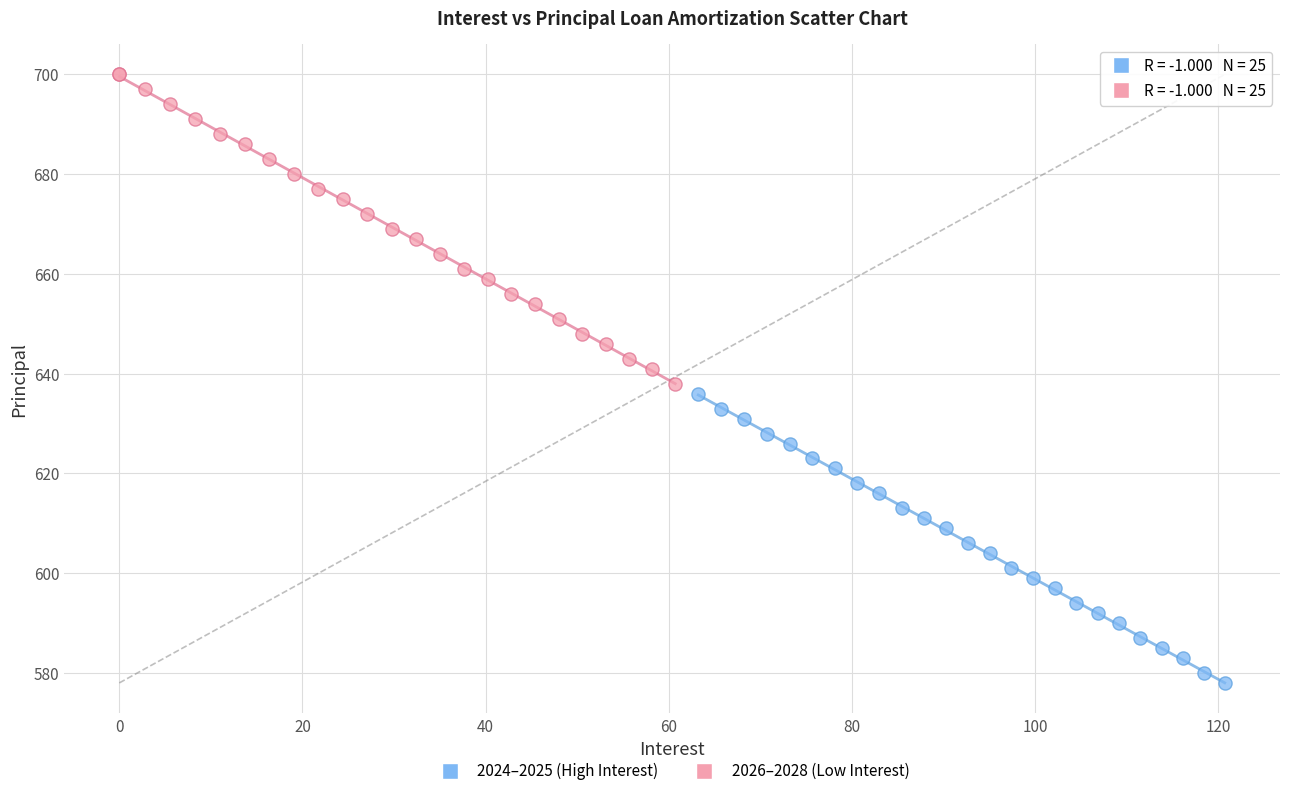

Which series has the largest Y range (max minus min)?

2026–2028 (Low Interest)